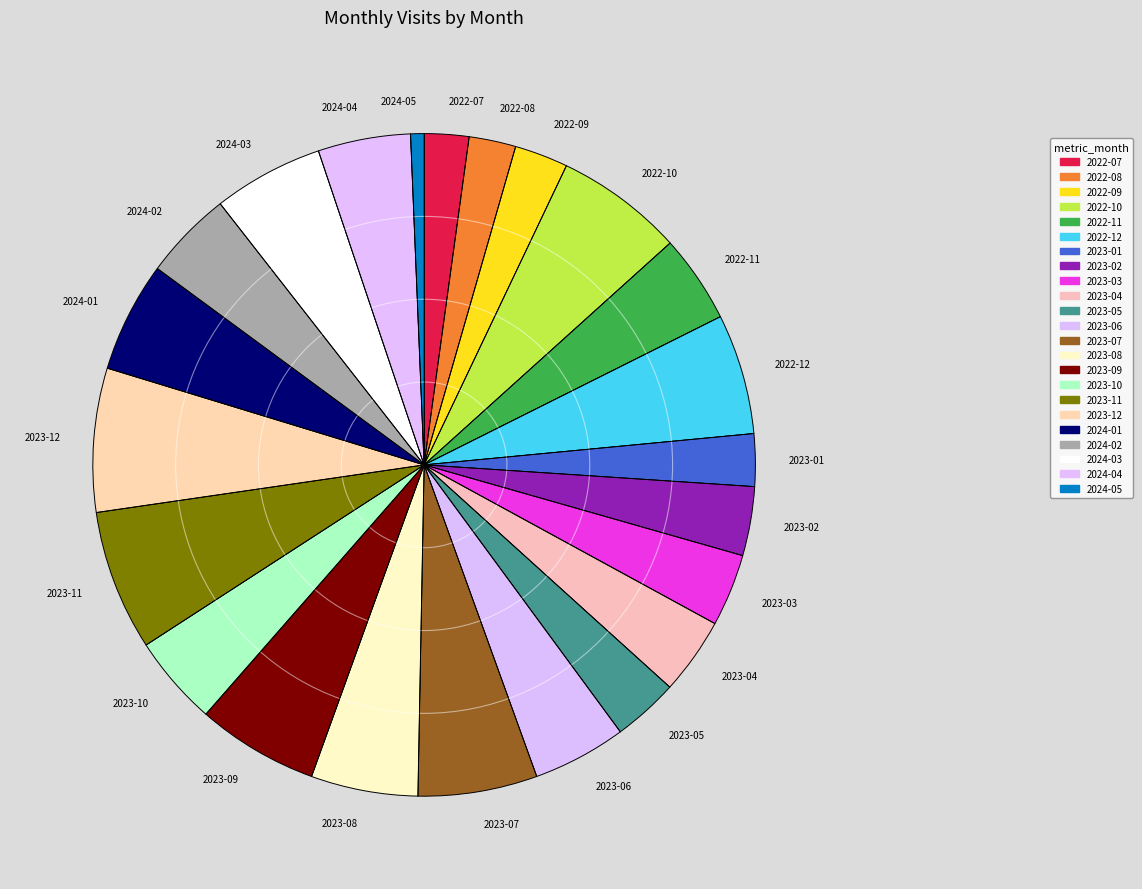

Does 2022-08 represent more than half of the total?

No